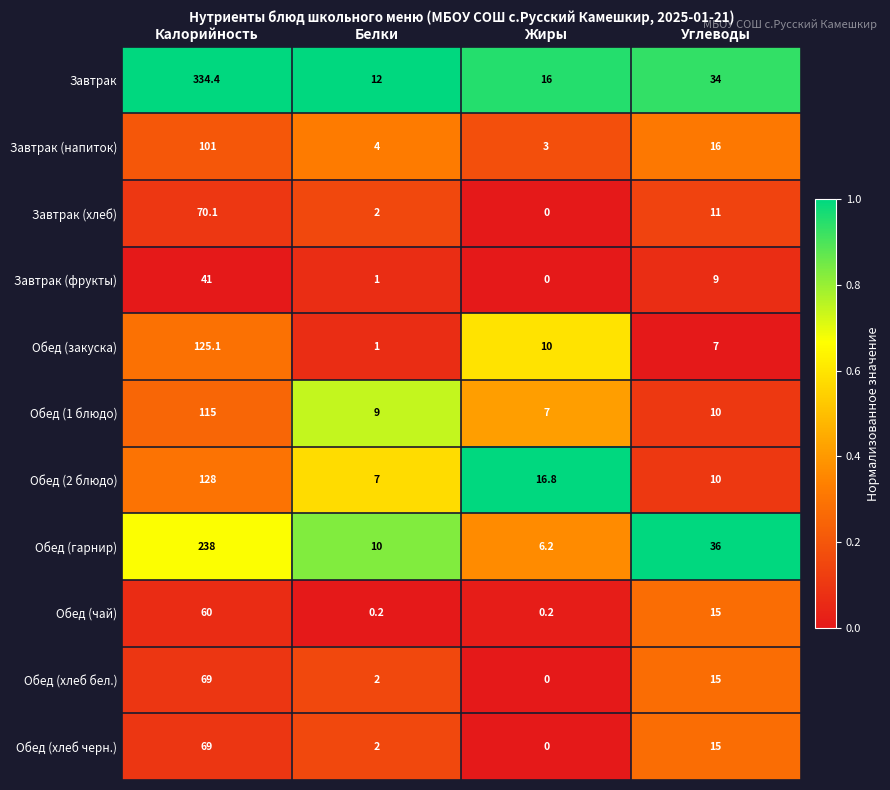

What value does the Завтрак (фрукты) series have at Калорийность?

41.0